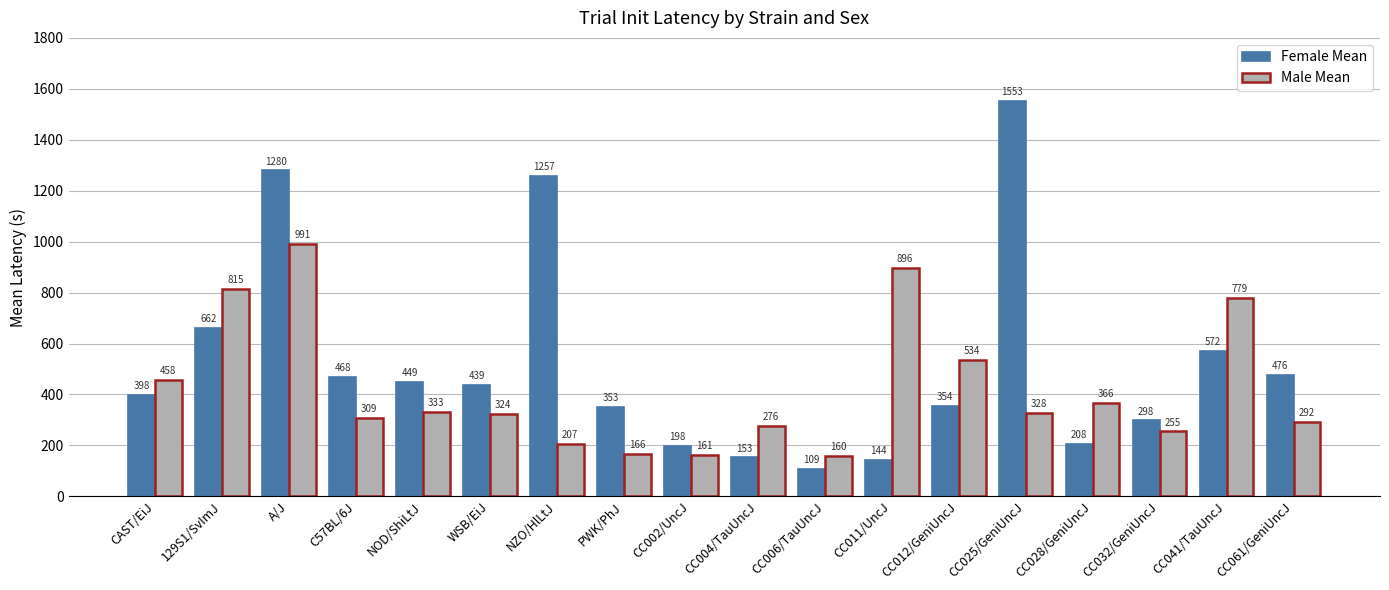

What are all the series names shown in the legend?

Female Mean, Male Mean